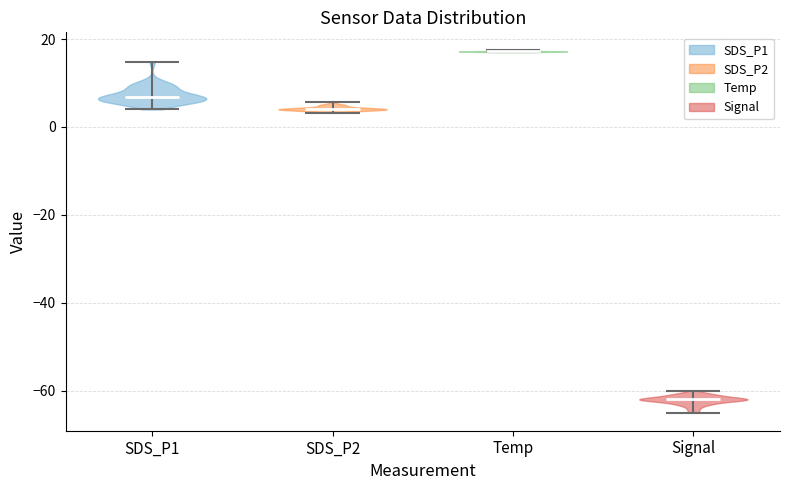

Which violin has the lowest median line?

Signal